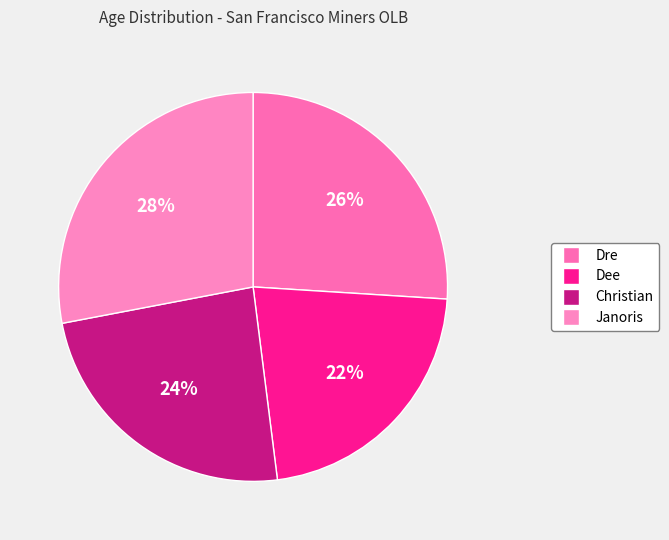

The Janoris slice represents 28% of the pie. True or false?

True